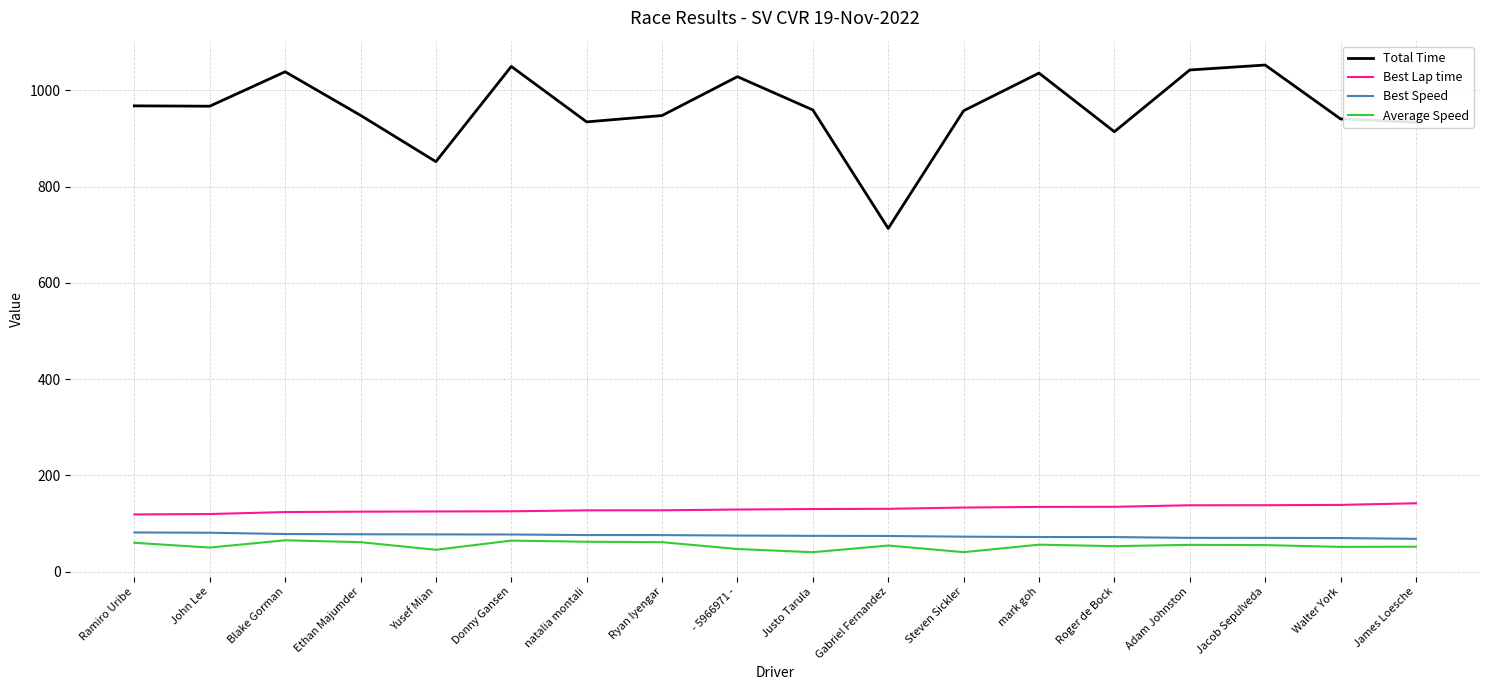

What is the greatest value displayed?

1052.8